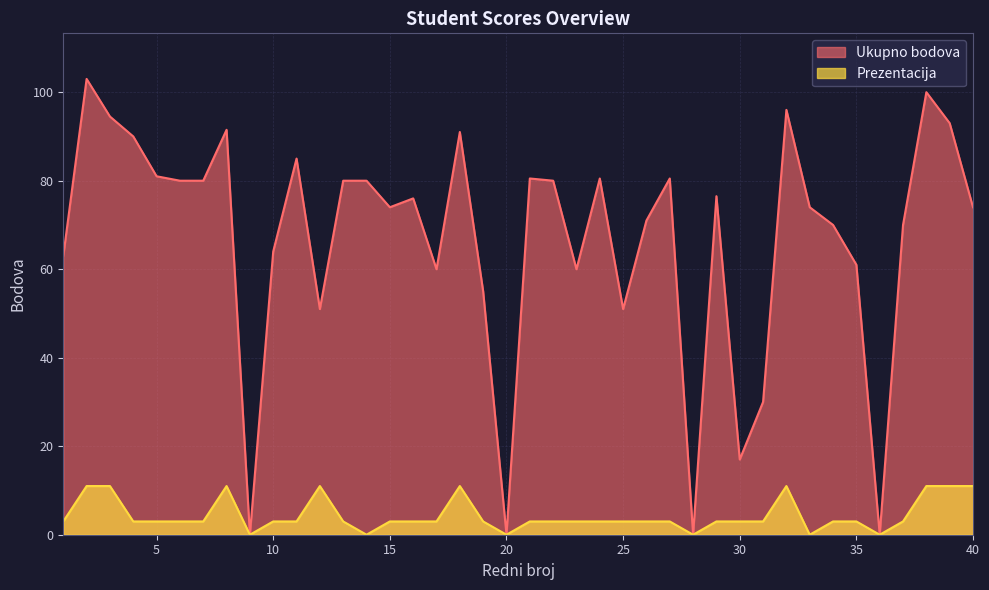

At which label does Ukupno bodova first exceed 76?

2